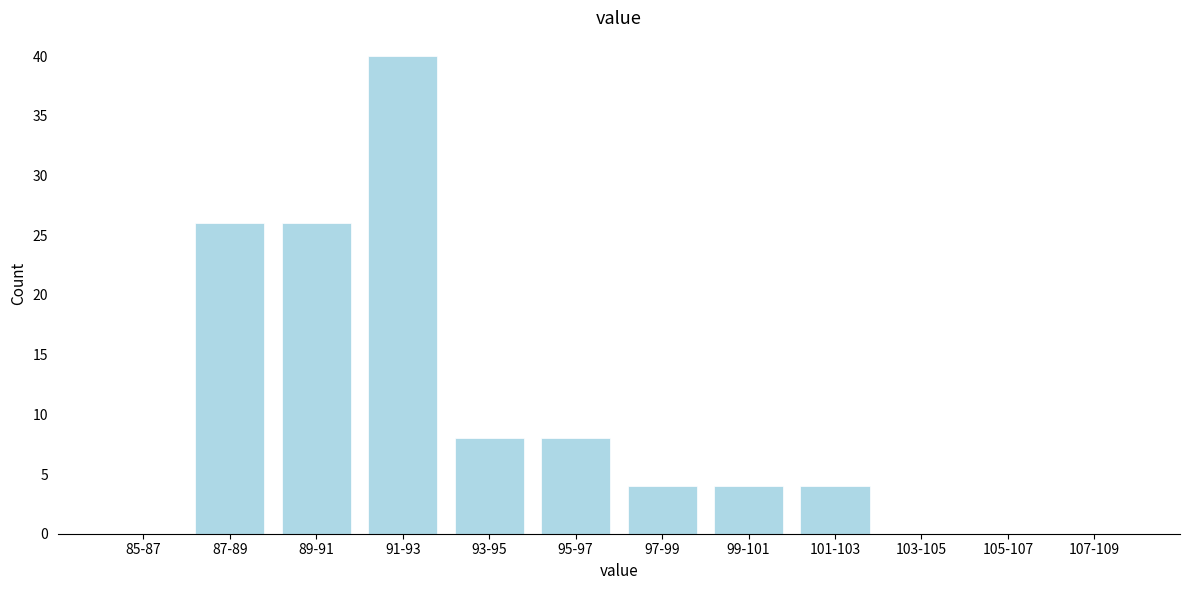

Reading left to right, extract all data points from this chart.

85-87=0	87-89=26	89-91=26	91-93=40	93-95=8	95-97=8	97-99=4	99-101=4	101-103=4	103-105=0	105-107=0	107-109=0